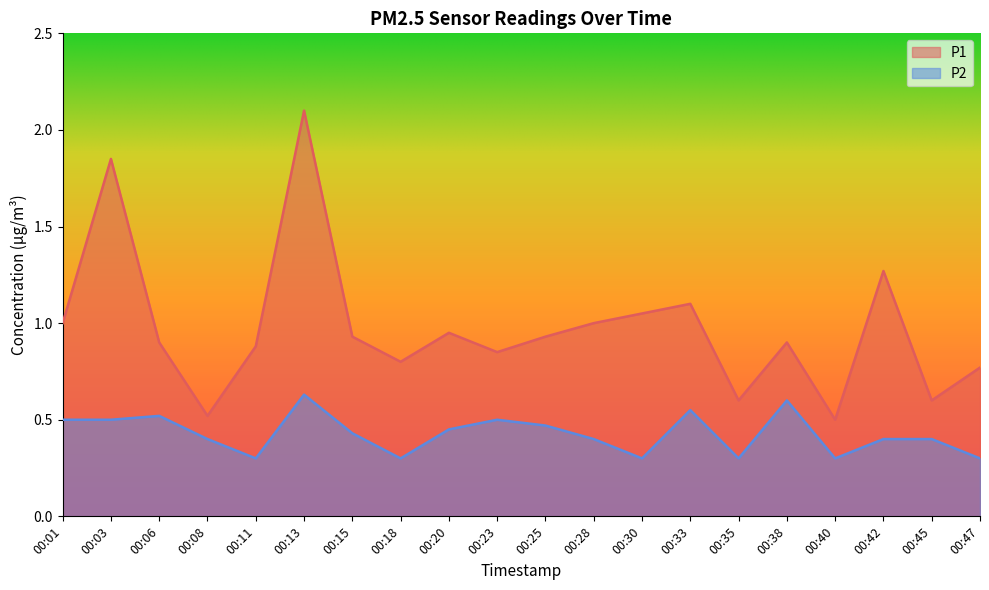

What is the spread (max minus min) of values at 00:18?

0.5